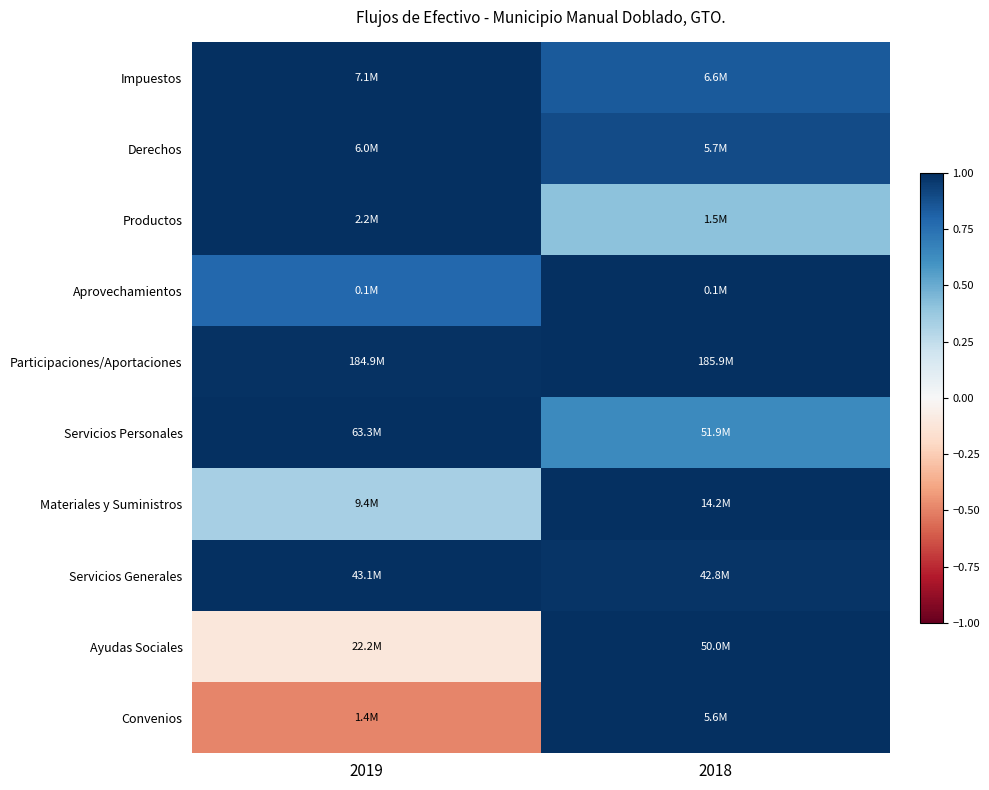

Reading right to left, transcribe all the data shown in this chart.

Impuestos: 2018=0.8	2019=1.0
Derechos: 2018=0.9	2019=1.0
Productos: 2018=0.4	2019=1.0
Aprovechamientos: 2018=1.0	2019=0.8
Participaciones/Aportaciones: 2018=1.0	2019=1.0
Servicios Personales: 2018=0.6	2019=1.0
Materiales y Suministros: 2018=1.0	2019=0.3
Servicios Generales: 2018=1.0	2019=1.0
Ayudas Sociales: 2018=1.0	2019=-0.1
Convenios: 2018=1.0	2019=-0.5